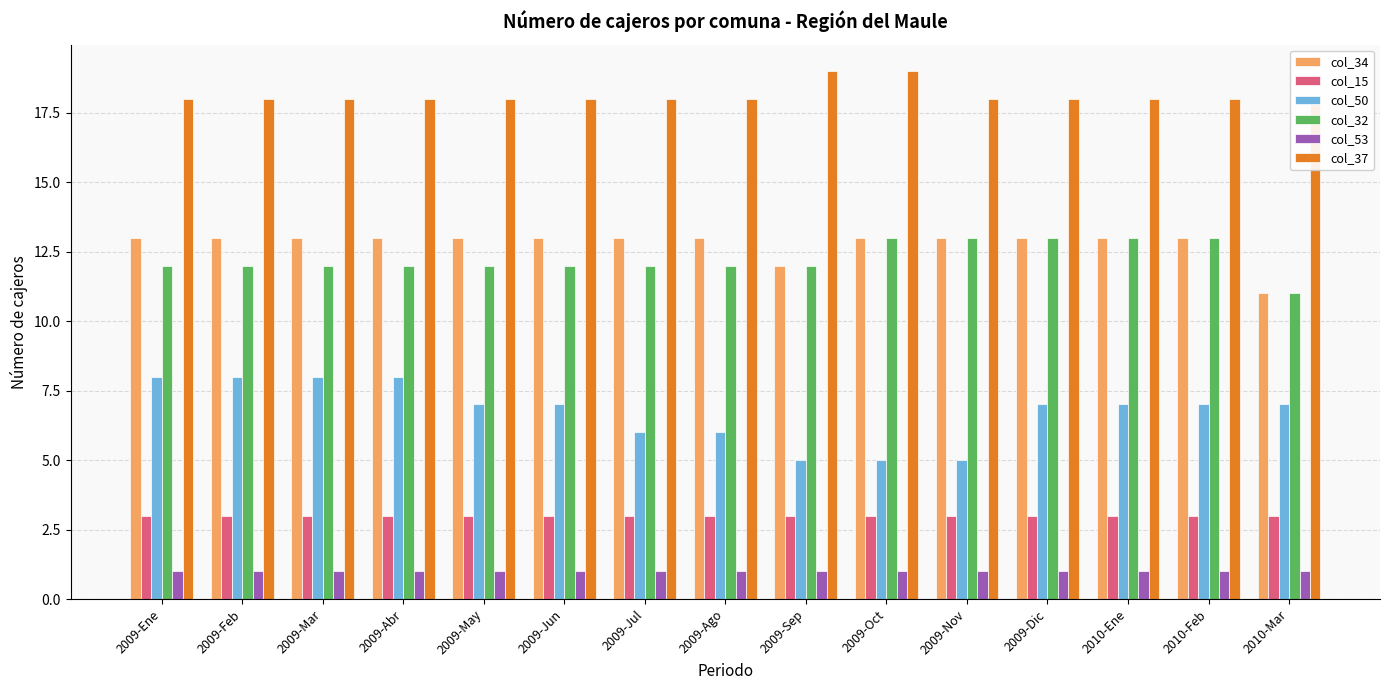

What are all the series names shown in the legend?

col_34, col_15, col_50, col_32, col_53, col_37